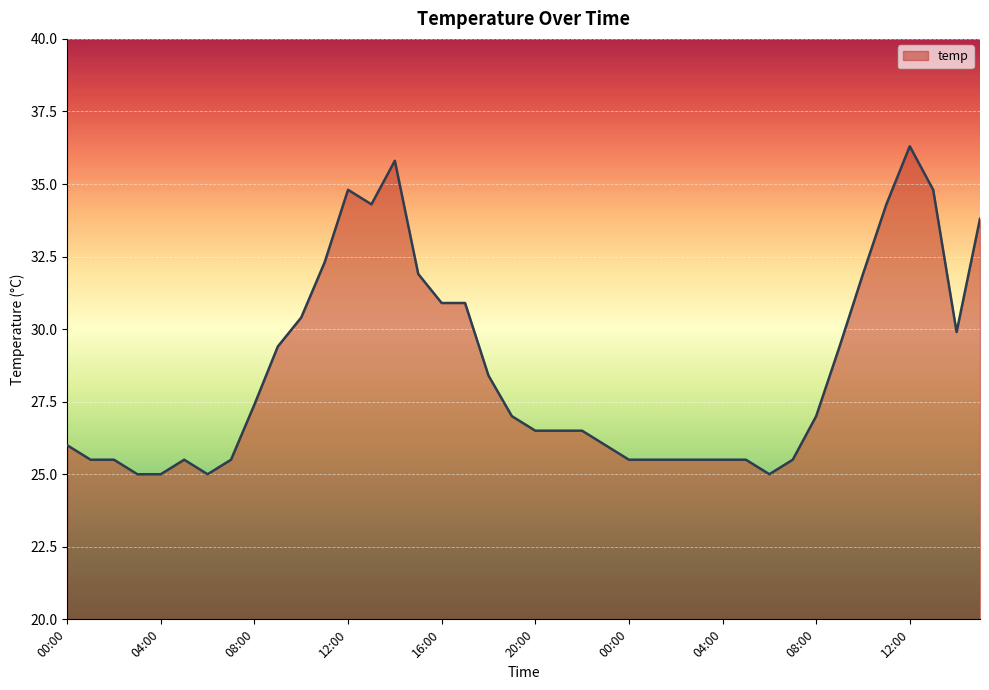

How many series are shown in this chart?

1